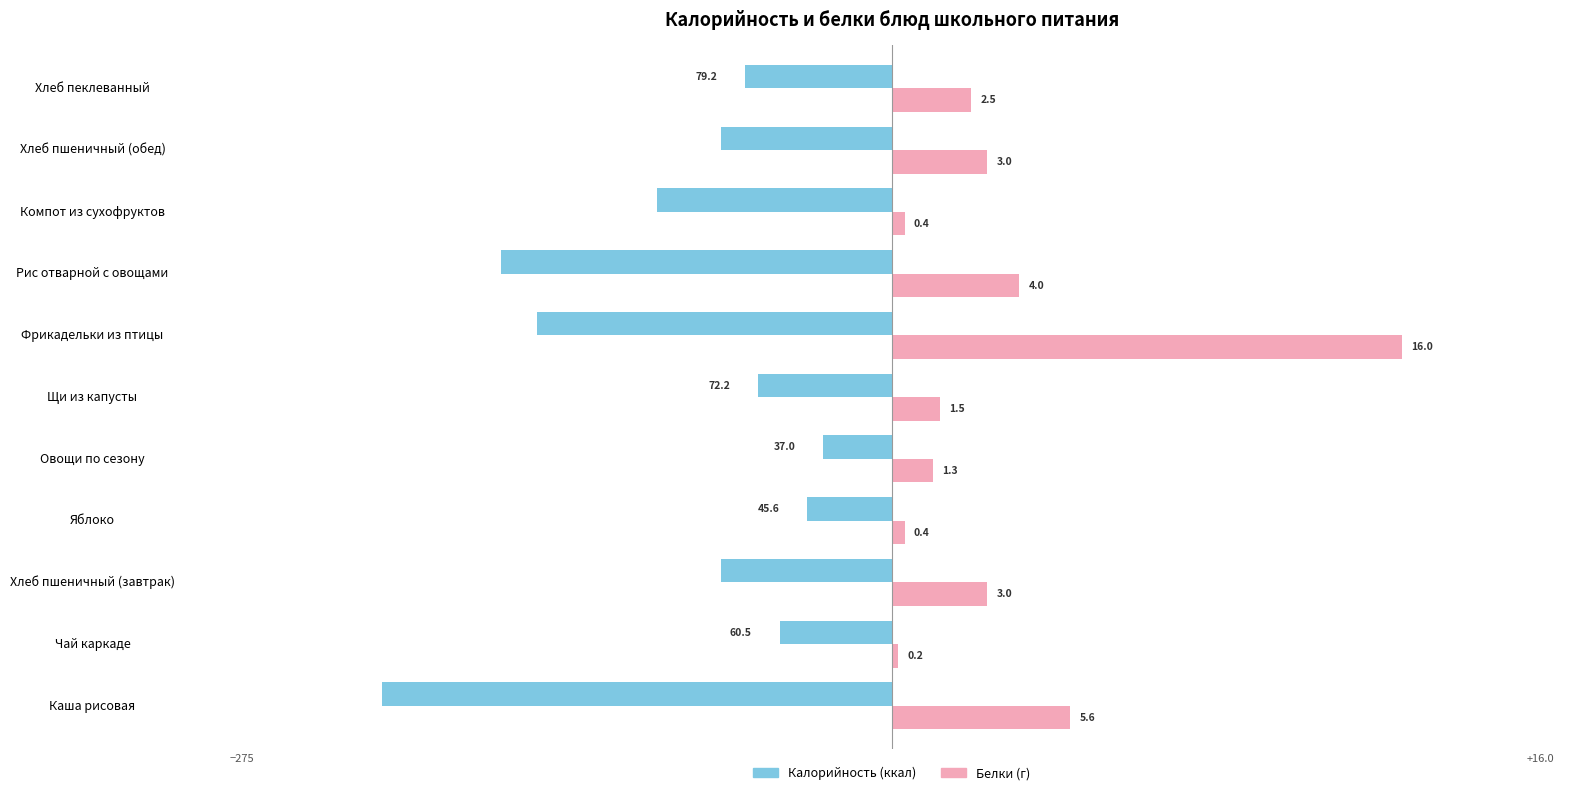

What are all the series names shown in the legend?

Калорийность (ккал), Белки (г)